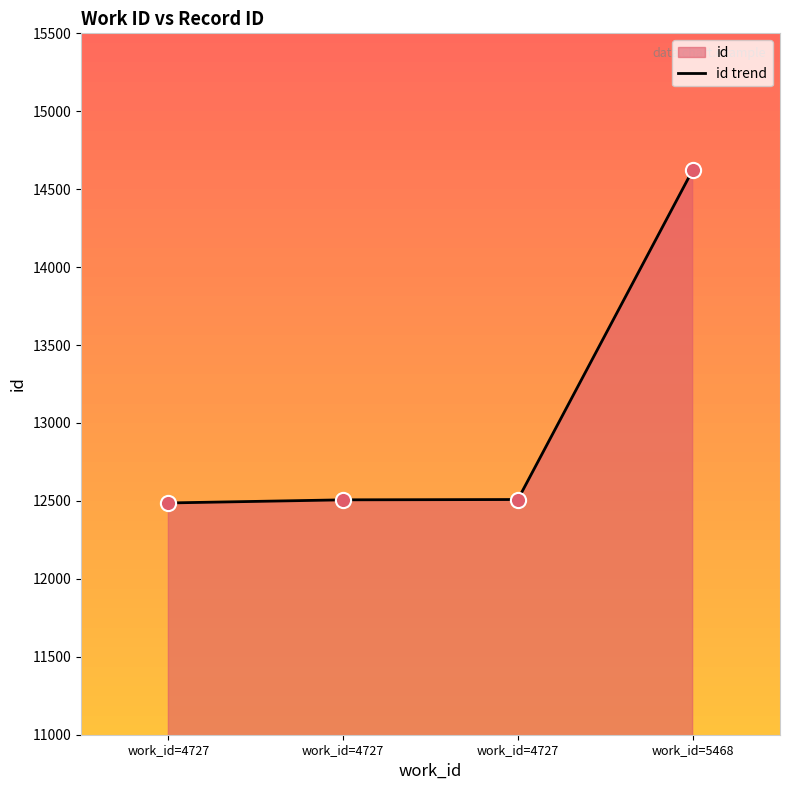

Approximately how many times larger is the value at work_id=5468 compared to work_id=4727?

1.2